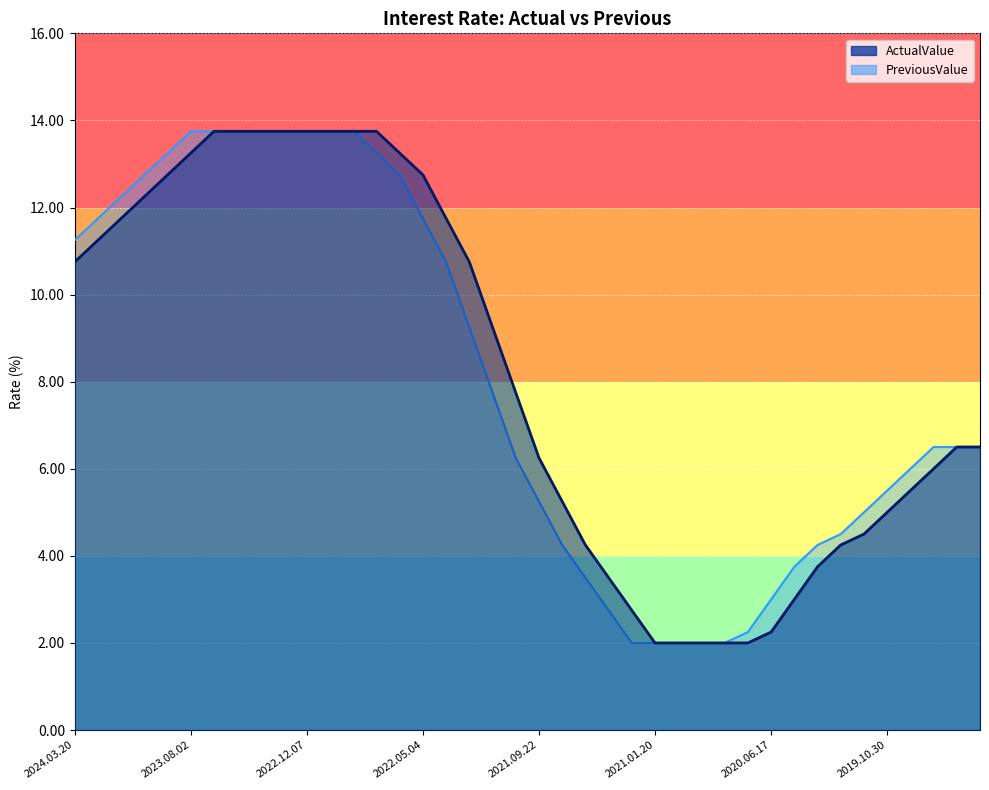

List the series in order of their peak value, highest first.

ActualValue, PreviousValue